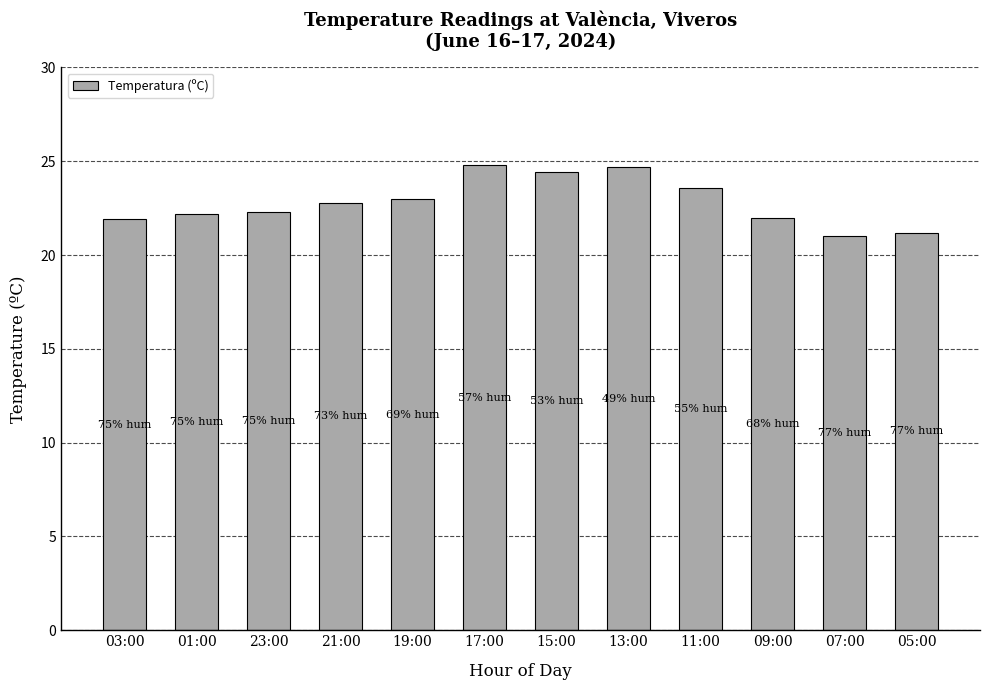

What is the difference between the values at 13:00 and 19:00?

1.7